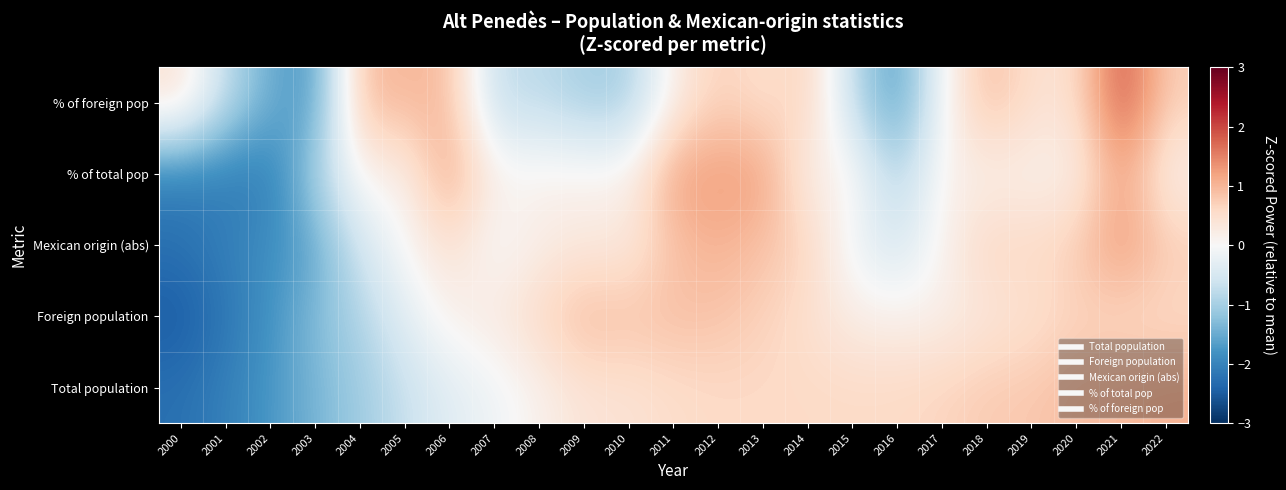

How many data points does each series have?

23